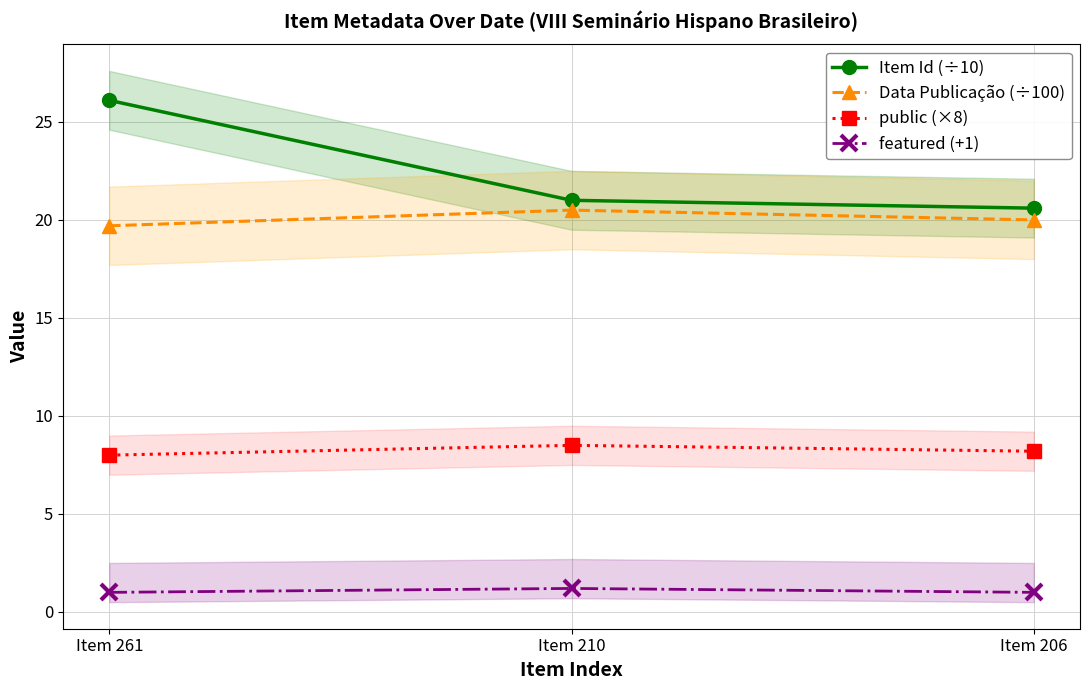

At which category does the chart reach its peak across all series?

Item 261